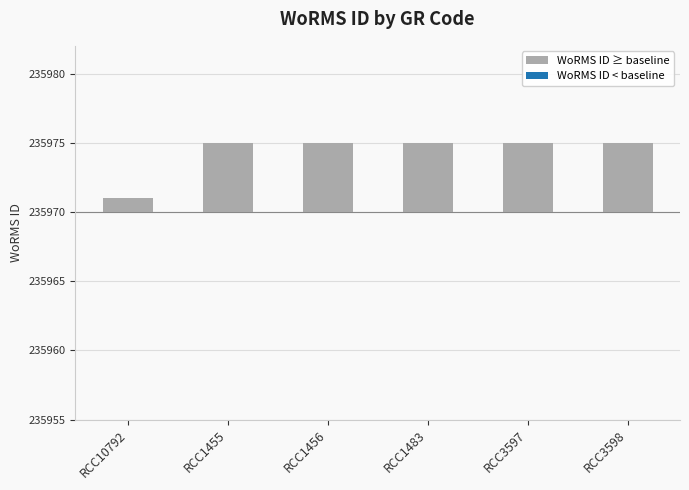

Approximately how many times larger is the value at RCC3598 compared to RCC1455?

1.0